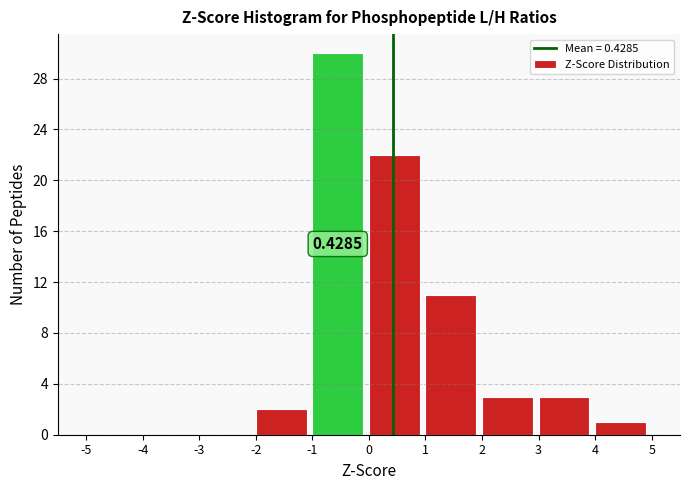

Which range on the x-axis has the tallest bar?

-1 to 0